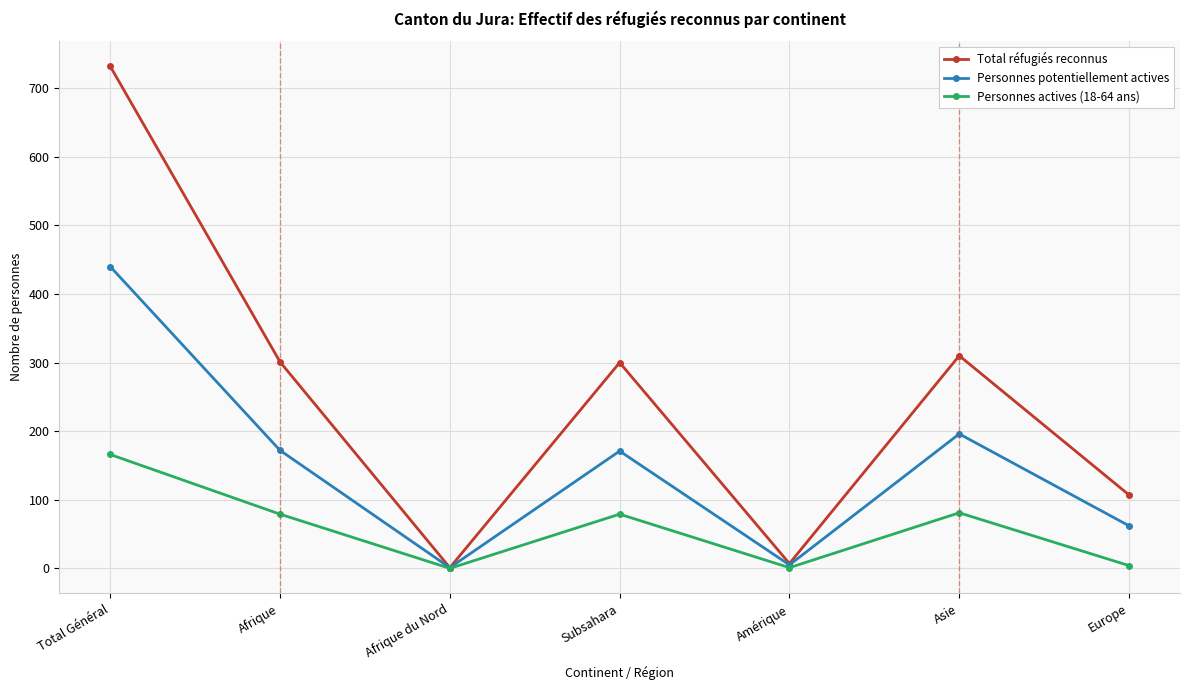

What is the sum of the Personnes potentiellement actives values at Afrique and Total Général?

612